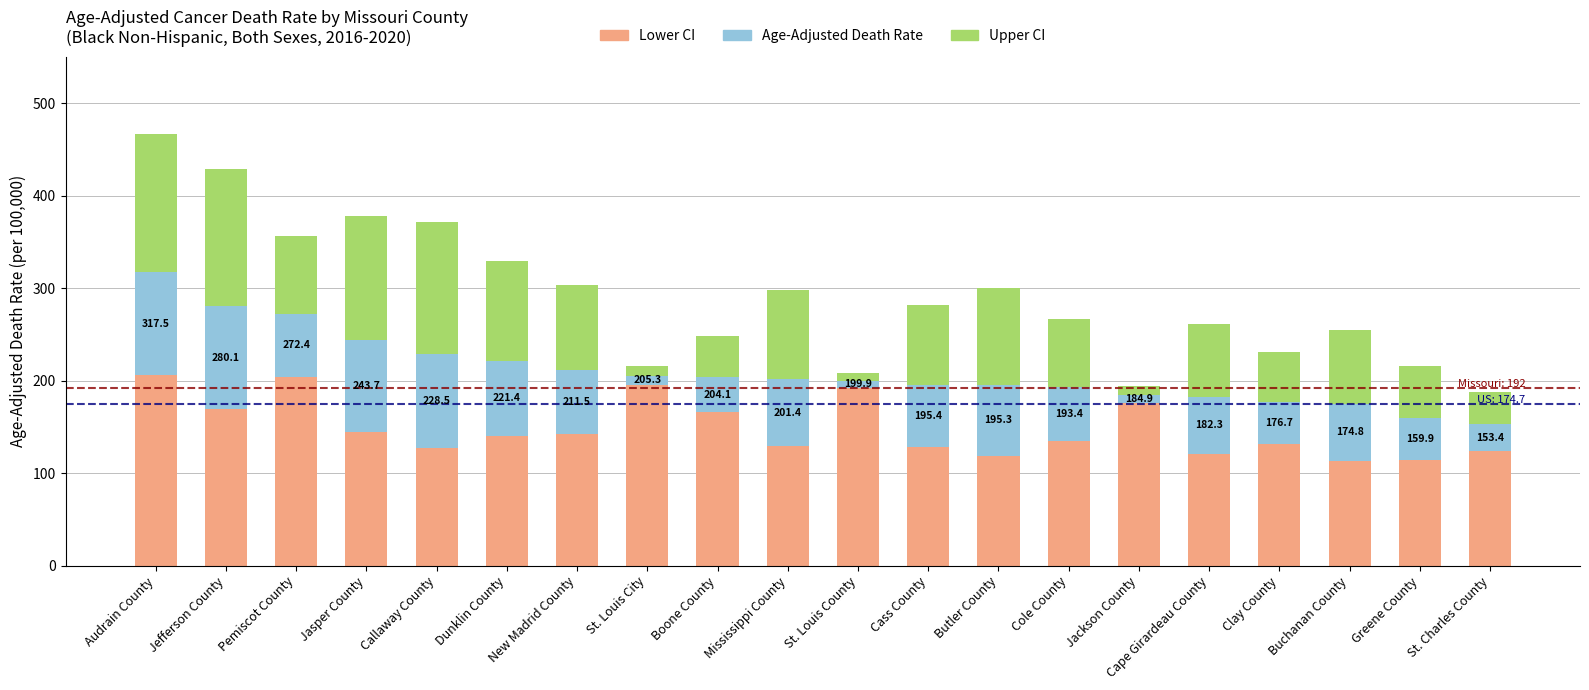

At which category is the sum across all series the highest?

Audrain County